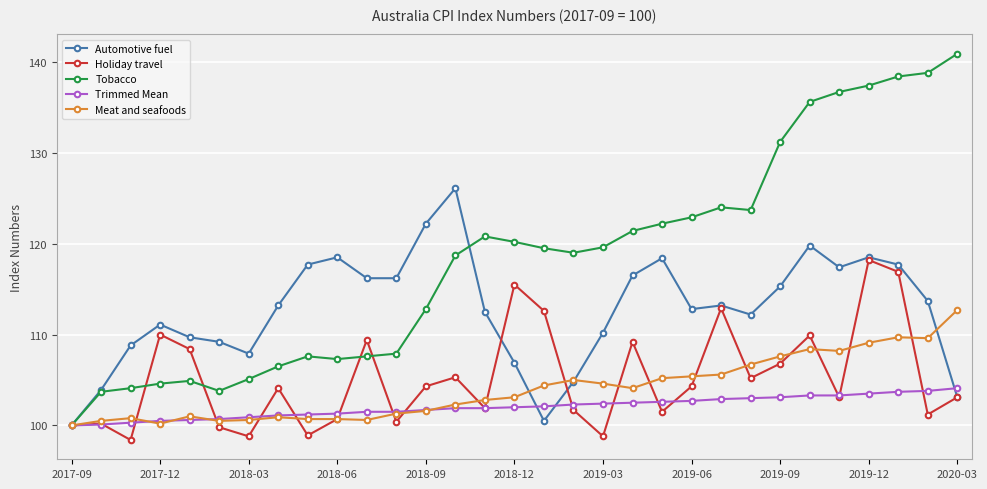

What is the minimum value shown in the chart?

98.4